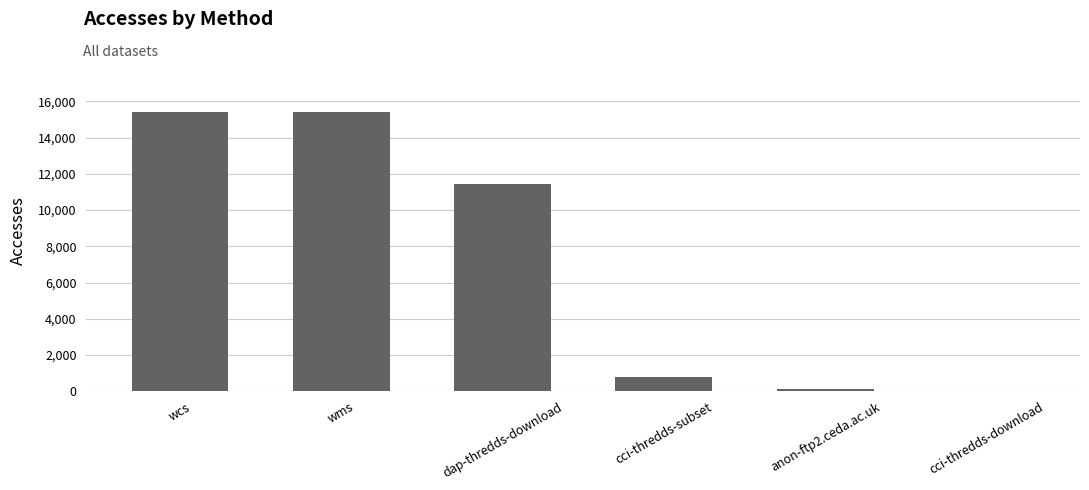

Where is the data nearest to the value 7709?

dap-thredds-download